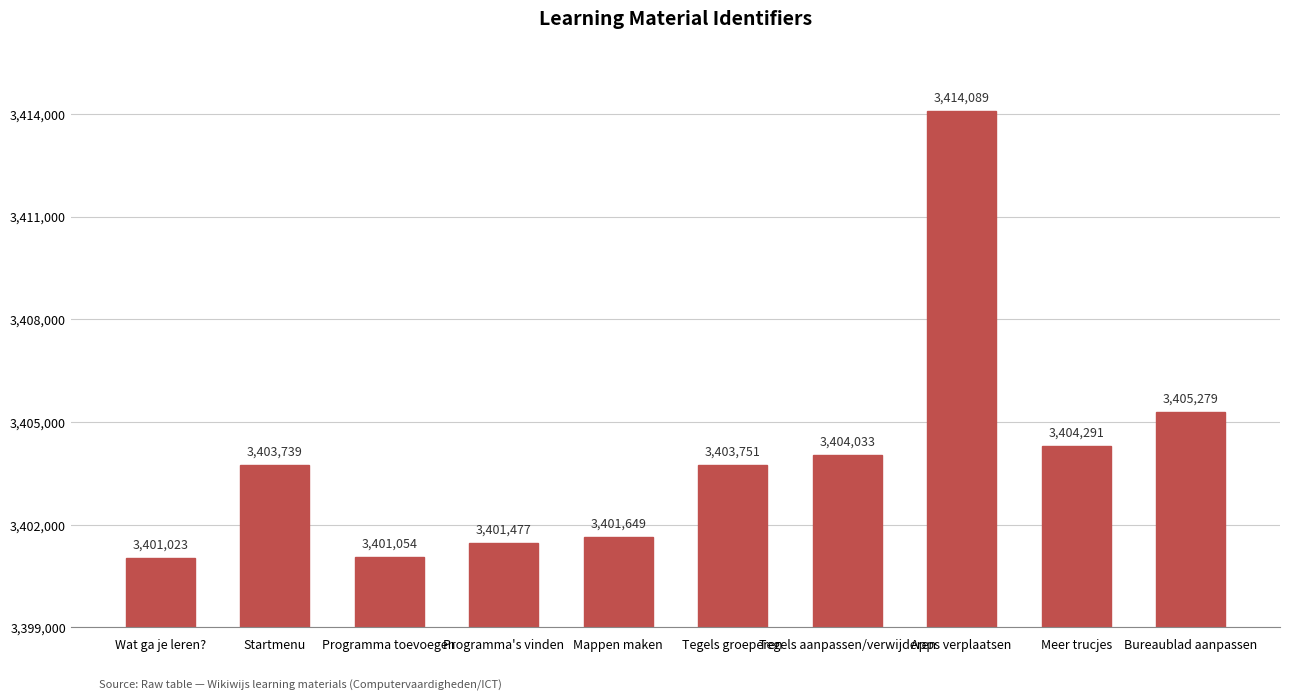

What is the label of the 5th bar from the left?

Mappen maken